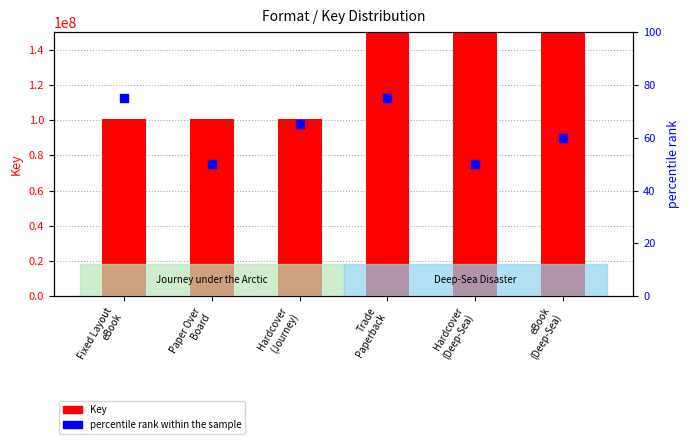

Is the value of Key at Hardcover
(Deep-Sea) greater than the value of percentile rank within the sample at Paper Over
Board?

Yes